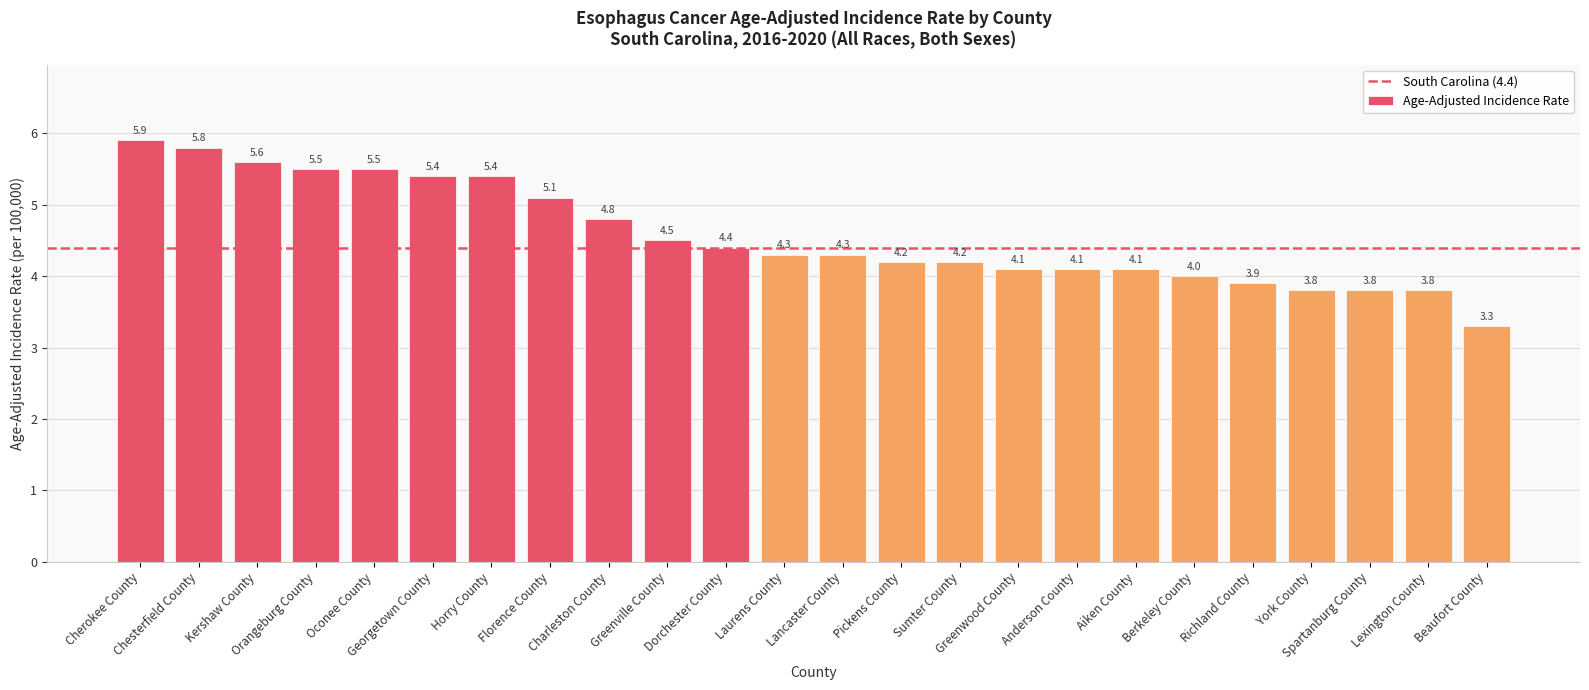

What is the smallest value displayed?

3.3